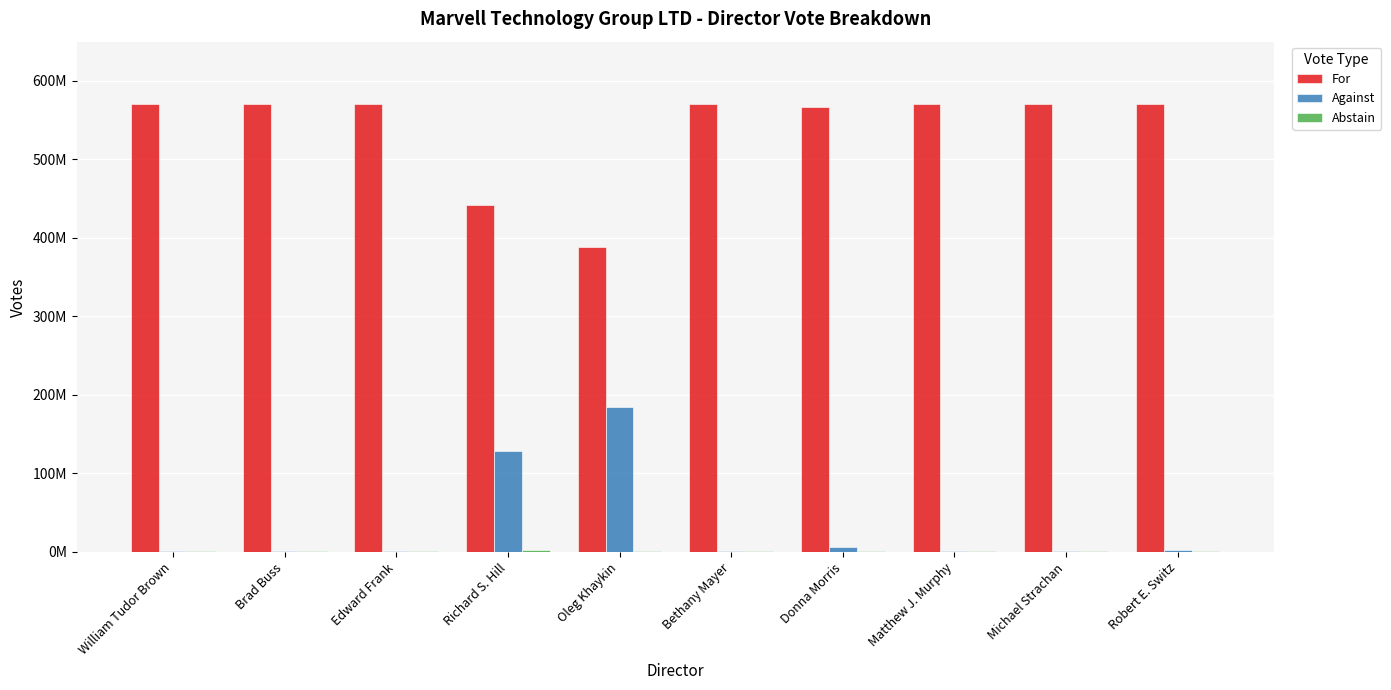

Are the bars horizontal?

No